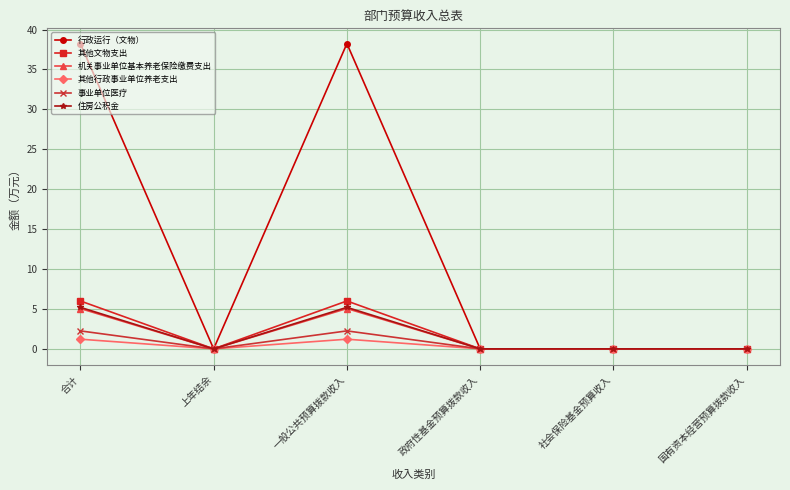

What is the label of the 5th point from the left?

社会保险基金预算收入